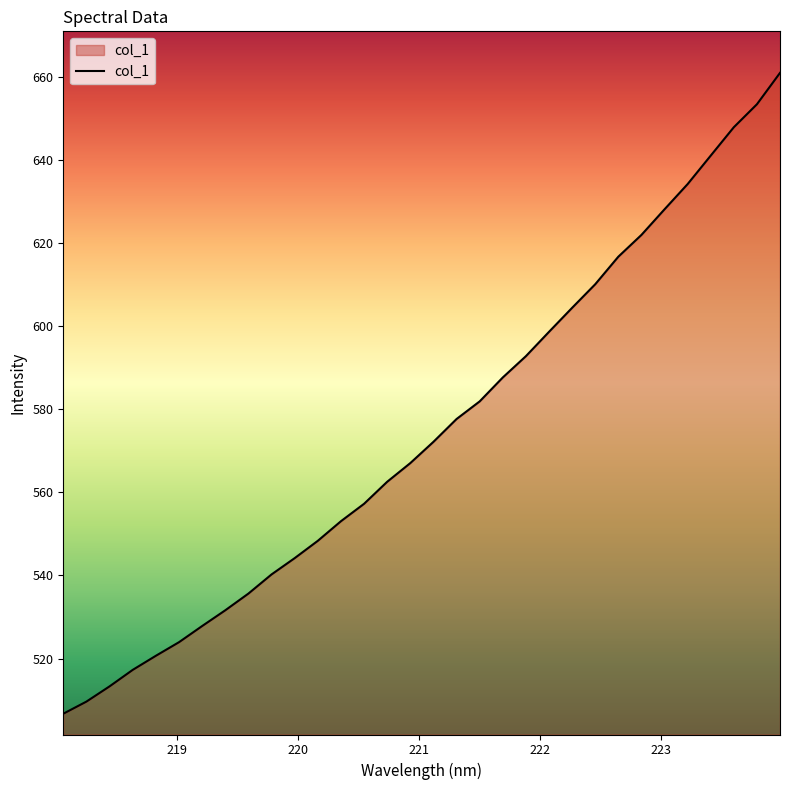

What is the maximum value shown in the chart?

660.9